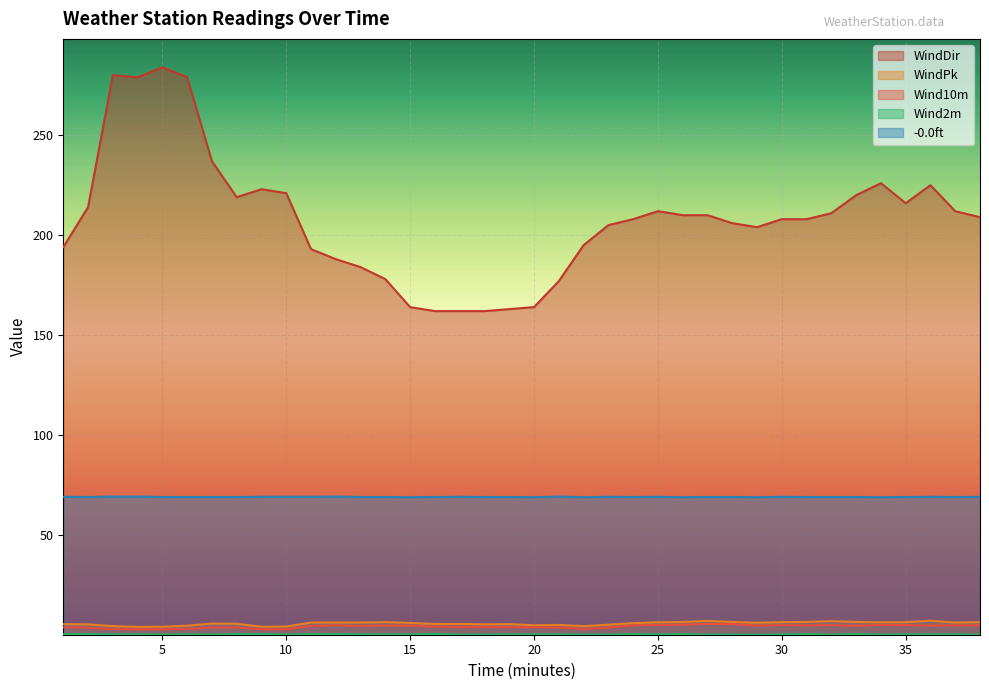

How many data points in WindDir are less than 209?

19